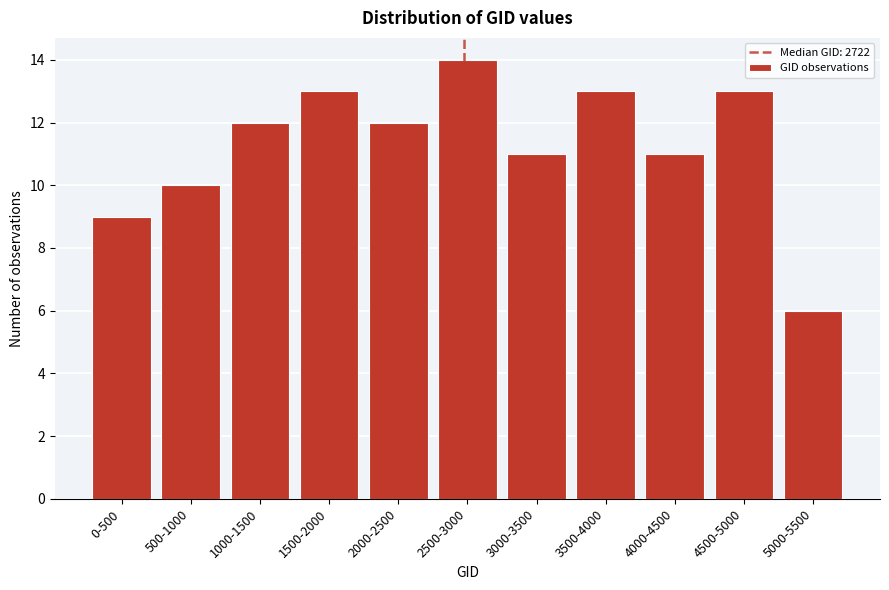

Reading left to right, extract all data points from this chart.

0-500=9	500-1000=10	1000-1500=12	1500-2000=13	2000-2500=12	2500-3000=14	3000-3500=11	3500-4000=13	4000-4500=11	4500-5000=13	5000-5500=6